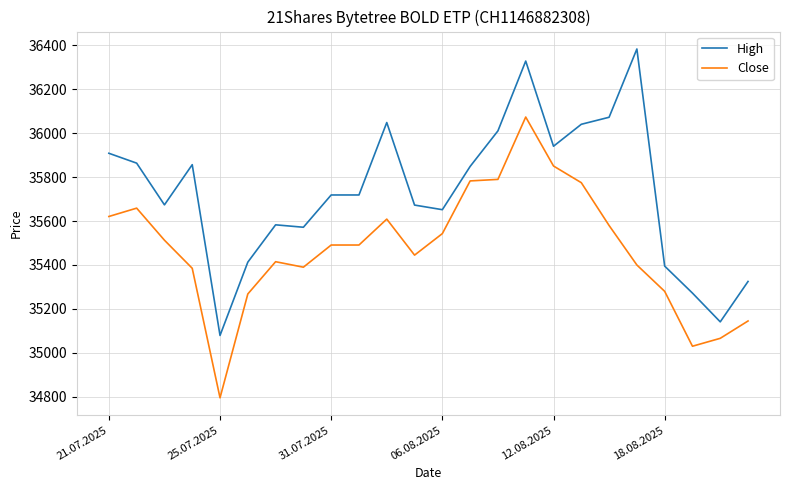

What is the difference between the maximum and minimum values in the High series?

1305